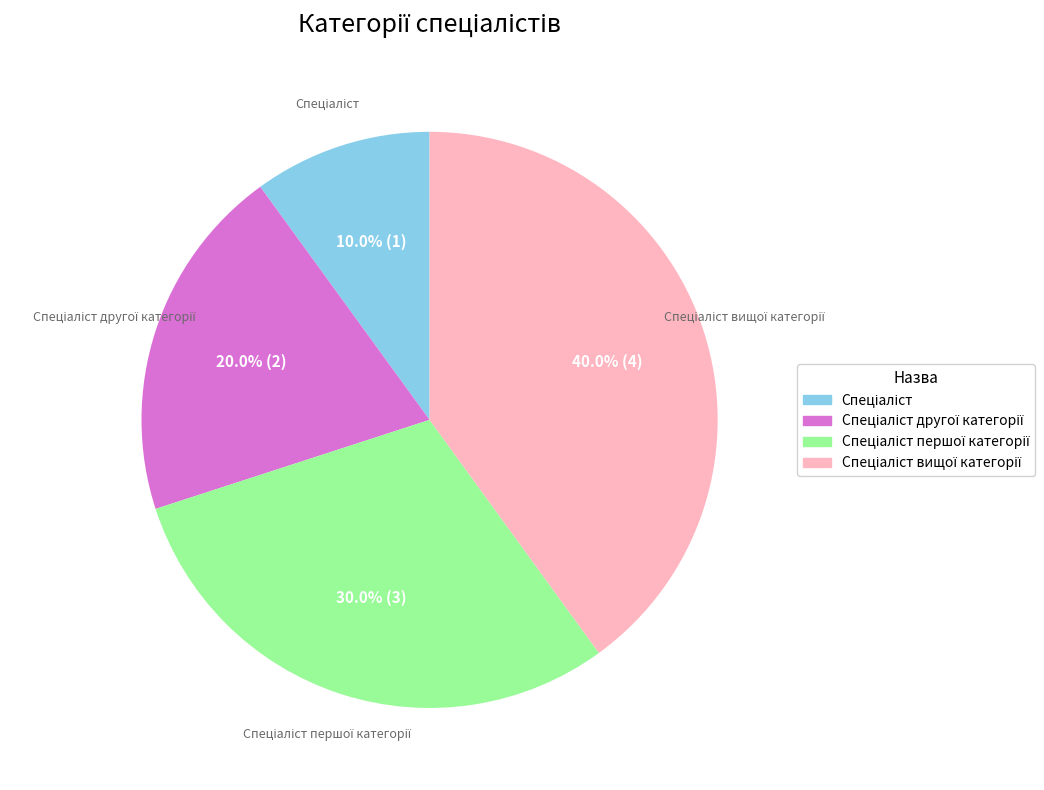

Is there any slice that represents more than half of the pie?

No